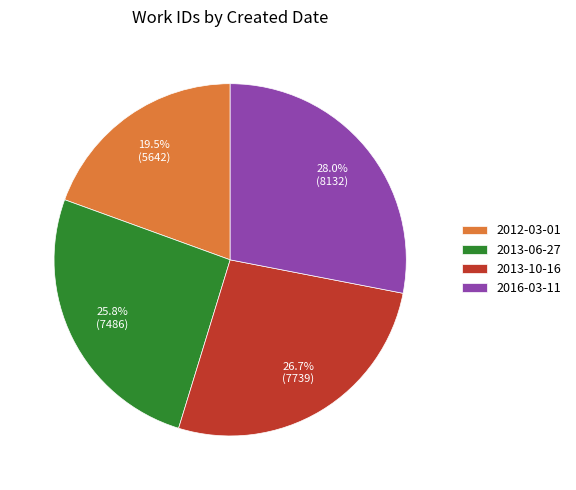

Does 2013-10-16 represent more than half of the total?

No